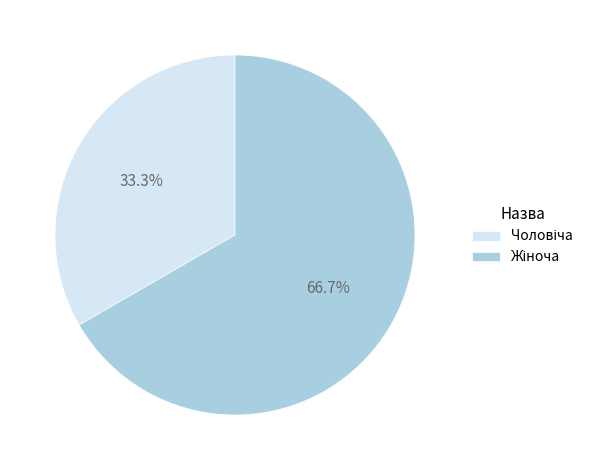

Is there a majority slice in this chart?

Yes